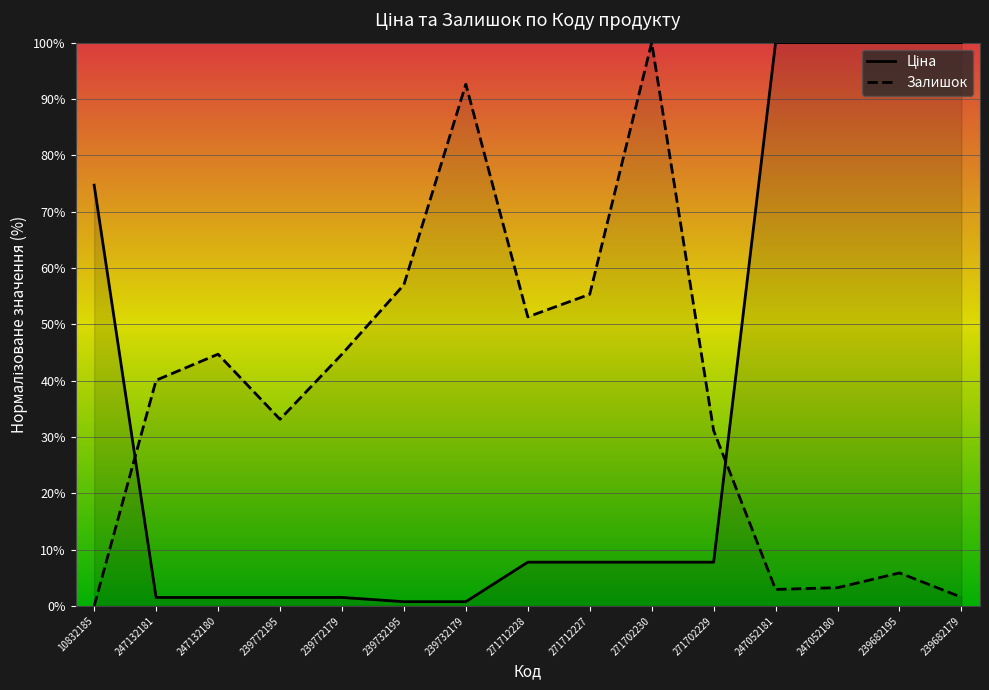

List the series in order of their peak value, lowest first.

Ціна, Залишок